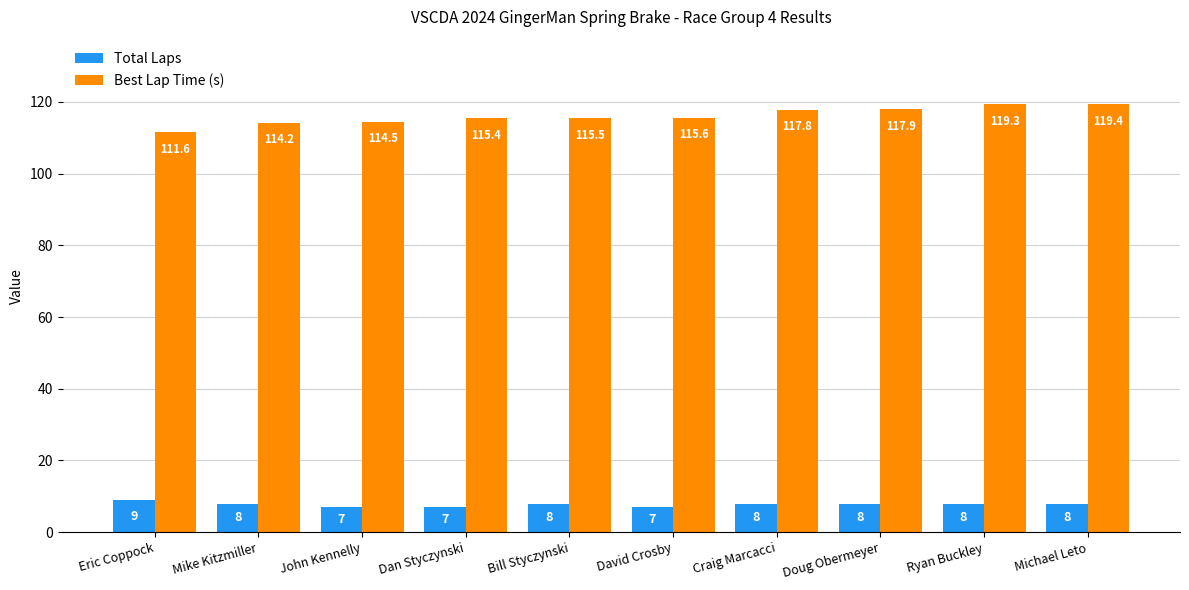

What is the label of the 10th bar from the right?

Eric Coppock